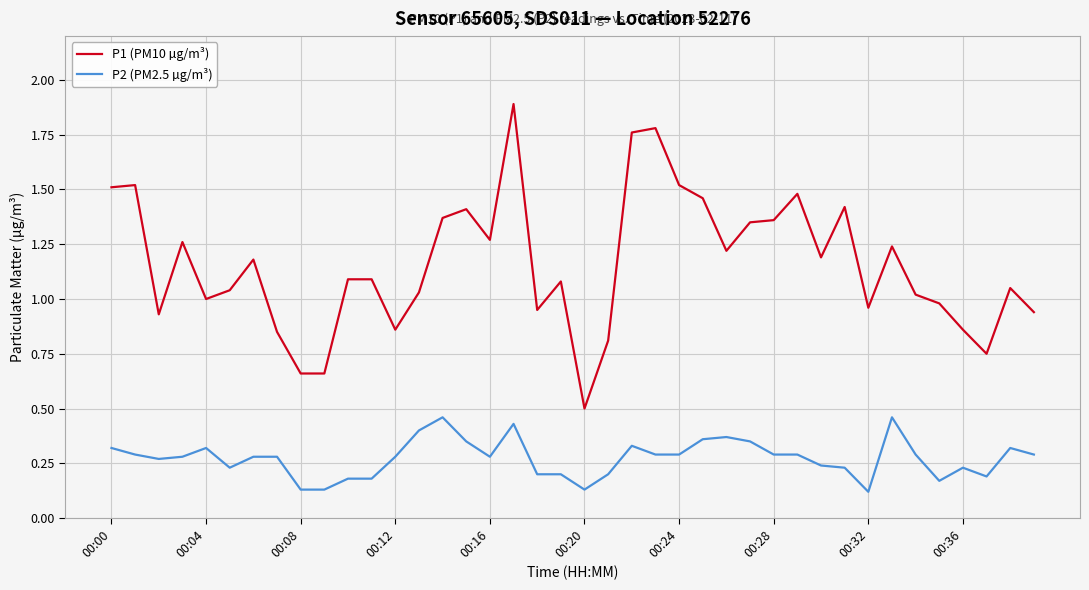

Rank the series by their average value, from highest to lowest.

P1 (PM10 µg/m³), P2 (PM2.5 µg/m³)